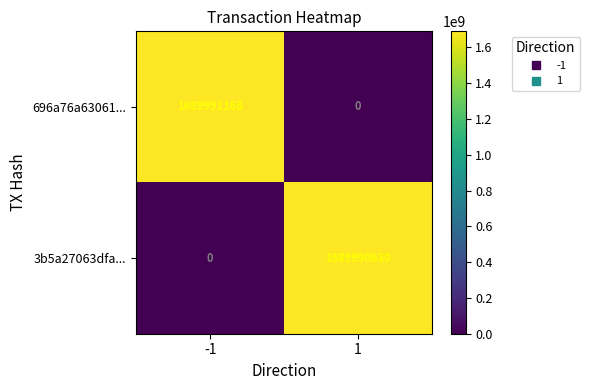

Which series changed the most between -1 and 1?

696a76a63061...